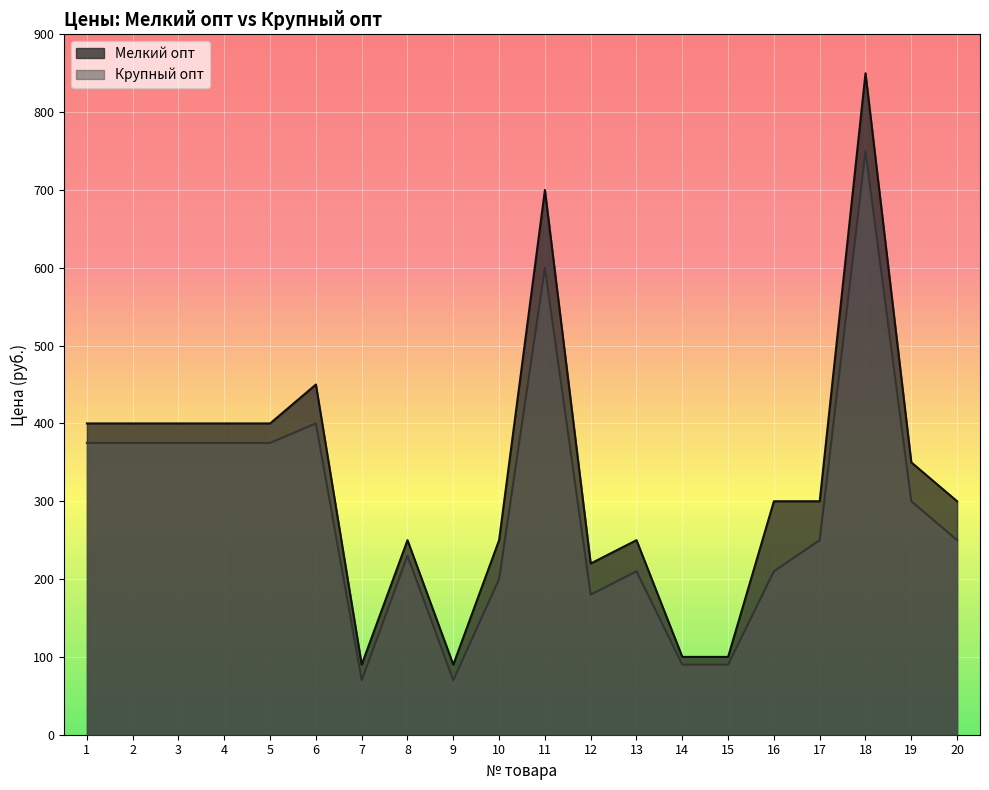

Does the chart display data point markers on the line(s)?

No